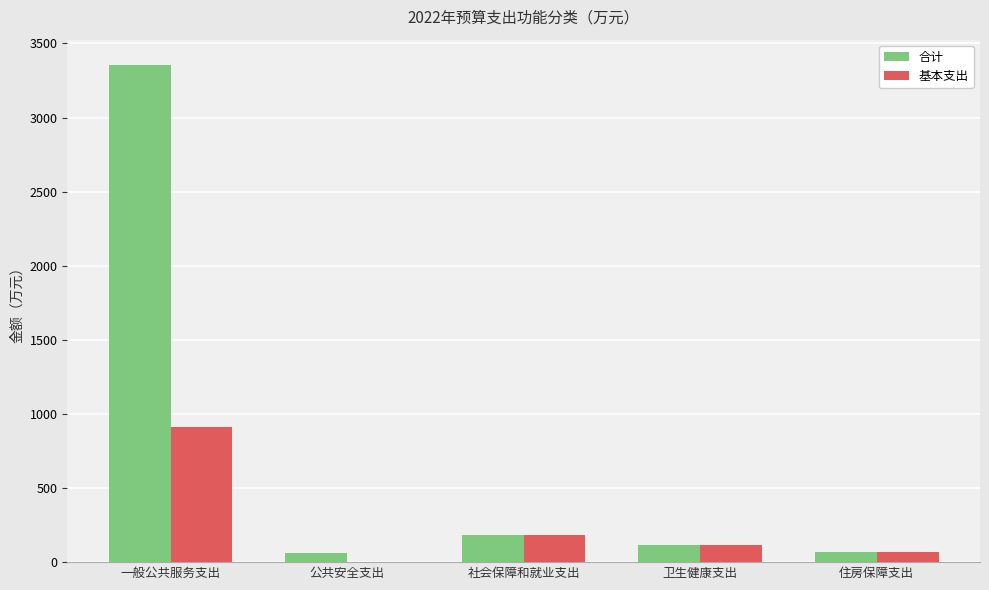

Which series changed the most between 一般公共服务支出 and 公共安全支出?

合计